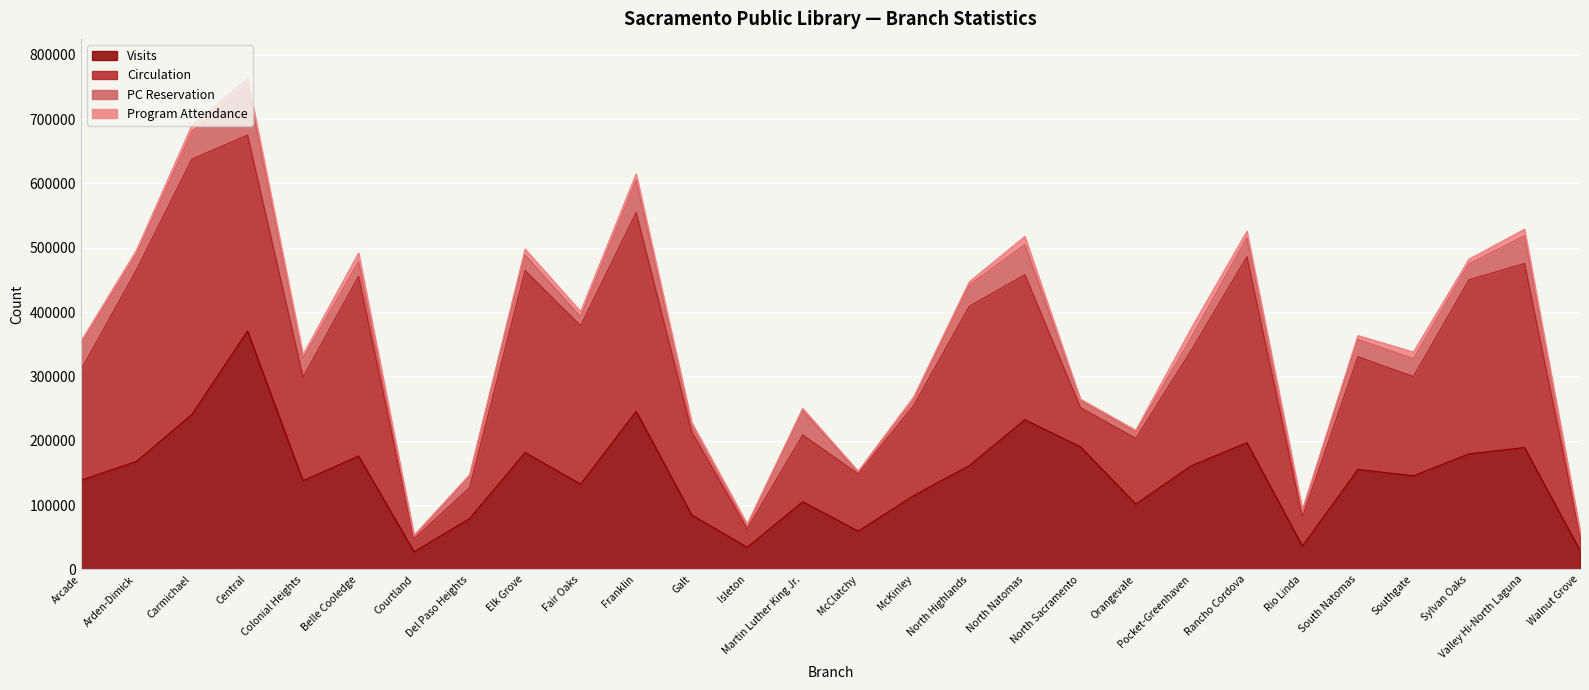

True or false: Program Attendance and Visits cross at least once.

False